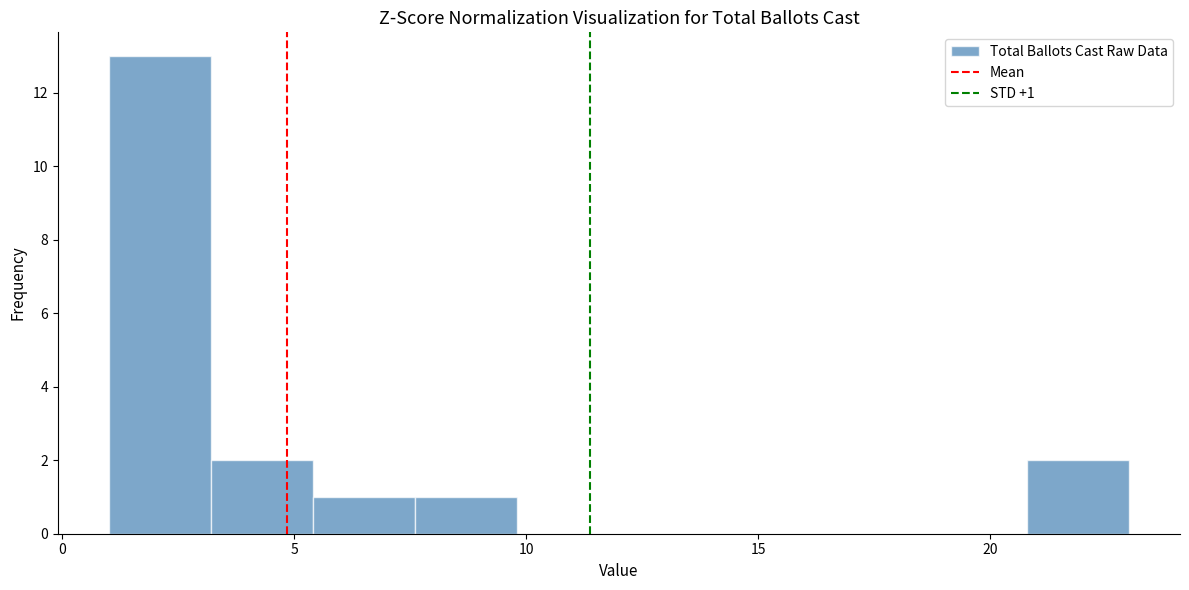

Over which range of the x-axis is the bar tallest?

1.0 to 3.2